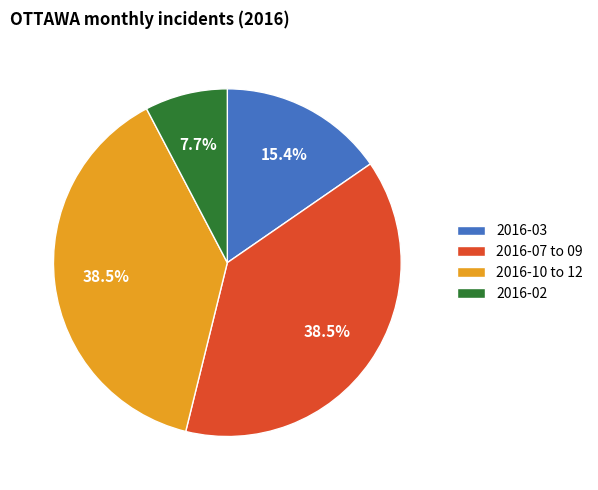

What is the ratio of the value at 2016-10 to 12 to the value at 2016-03?

2.5